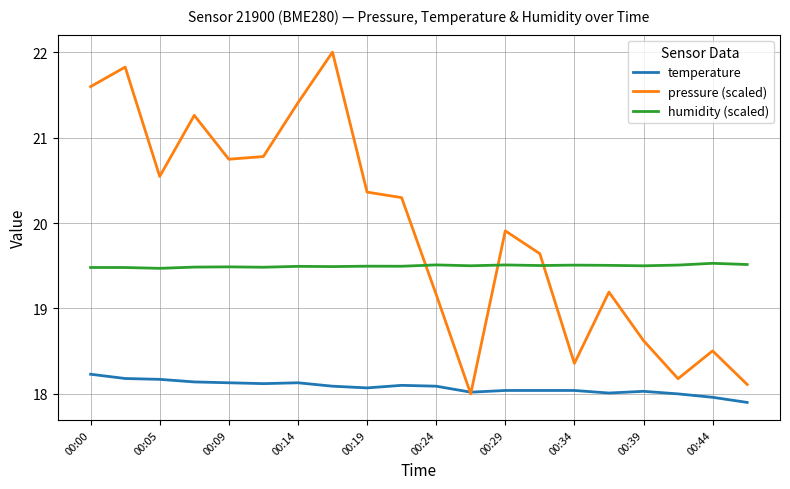

Which series has the largest range (max minus min)?

pressure (scaled)